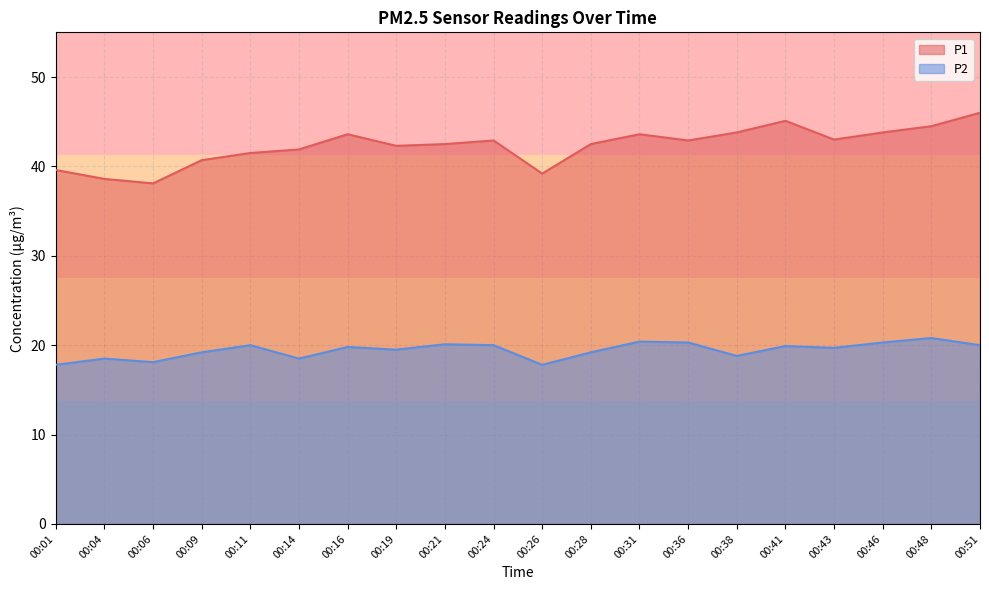

Which series changed the most between 00:06 and 00:46?

P1